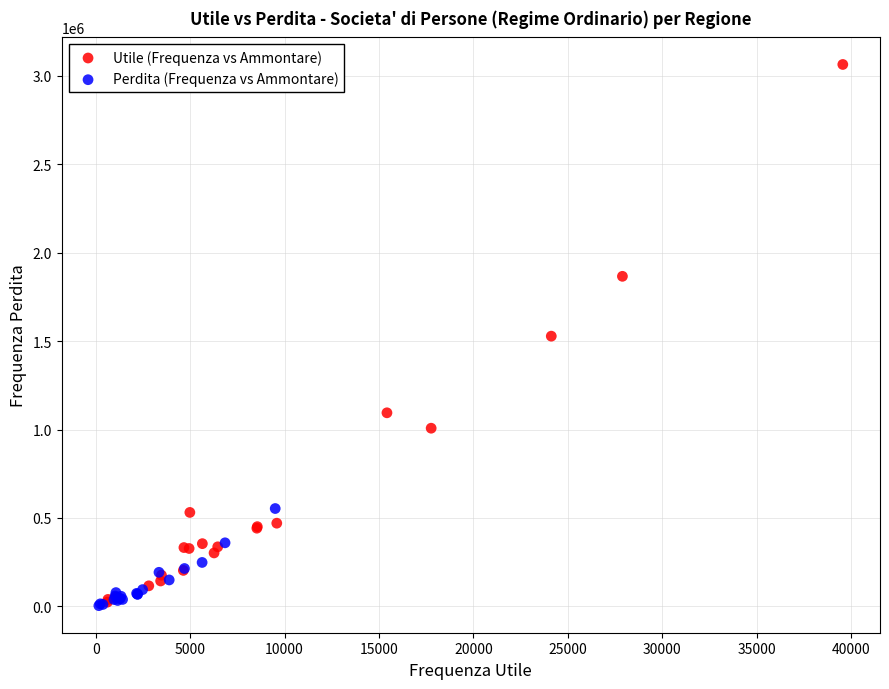

What are all the series names shown in the legend?

Utile (Frequenza vs Ammontare), Perdita (Frequenza vs Ammontare)